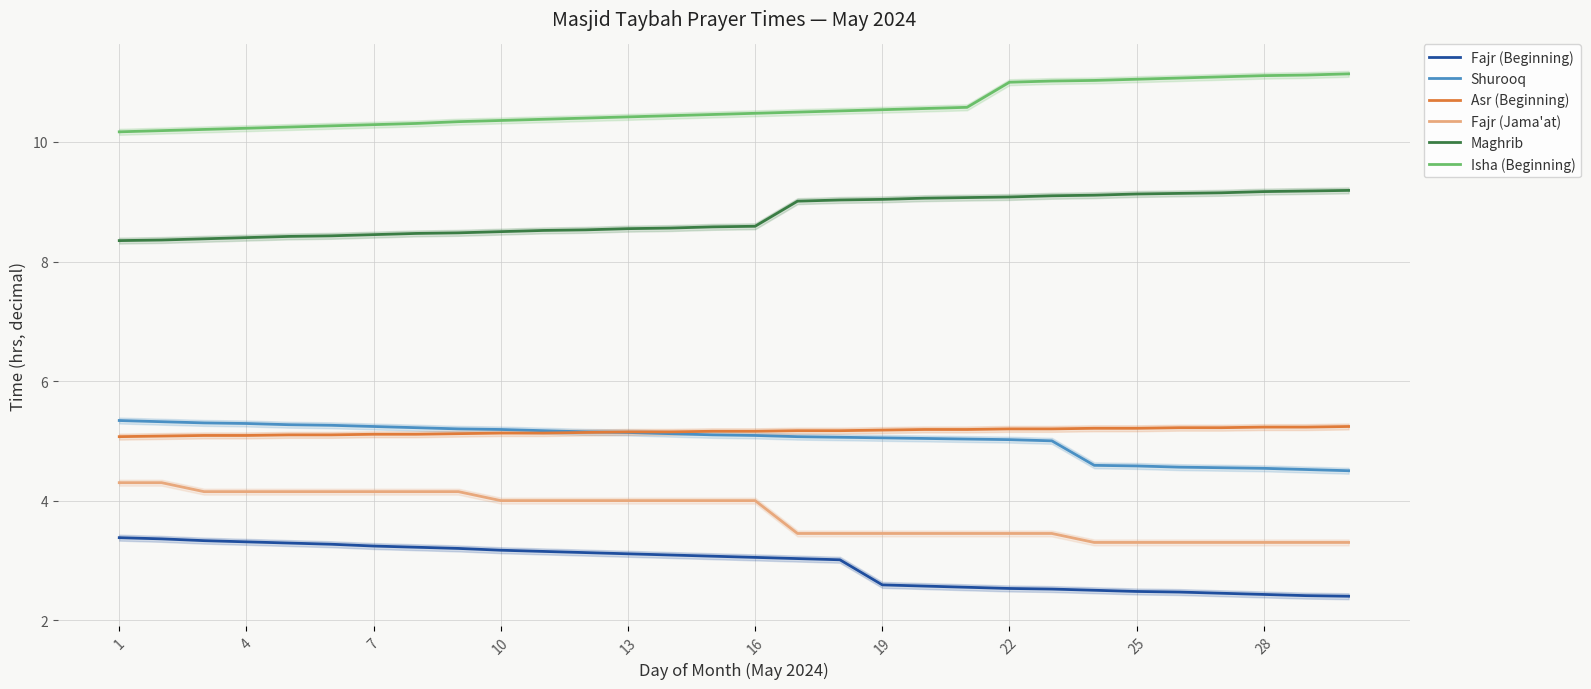

True or false: Fajr (Jama'at) has a value of 6.4 at 7.

False